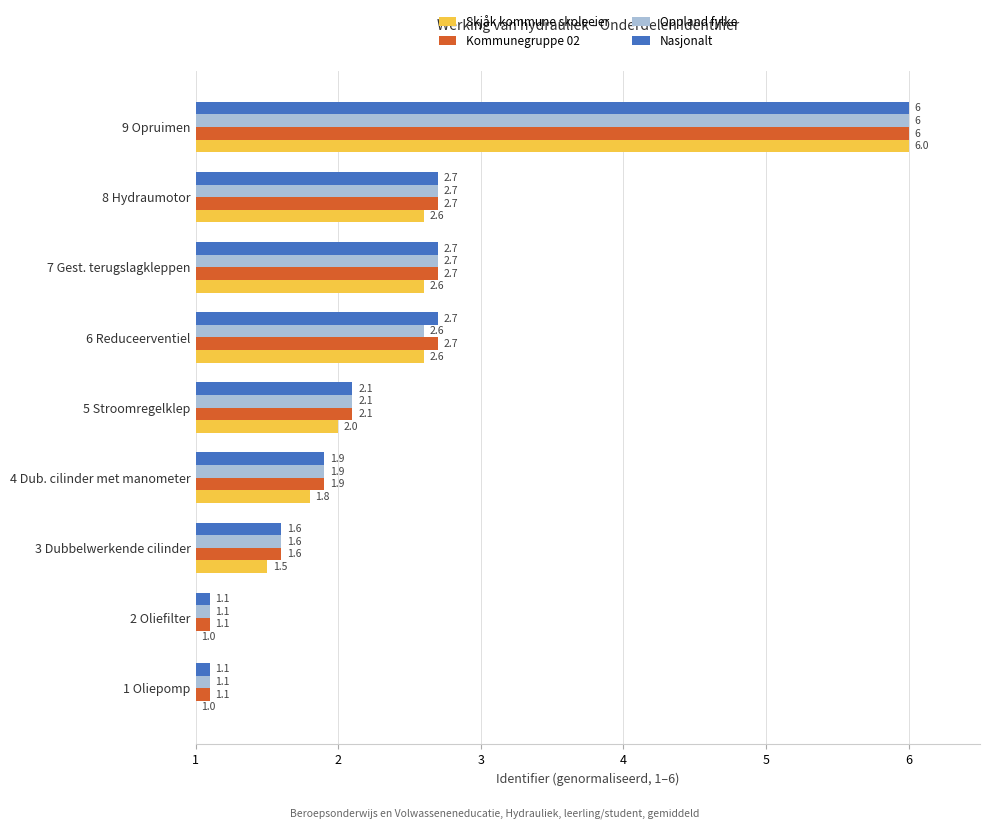

What is the total value across all series at 3 Dubbelwerkende cilinder?

6.3